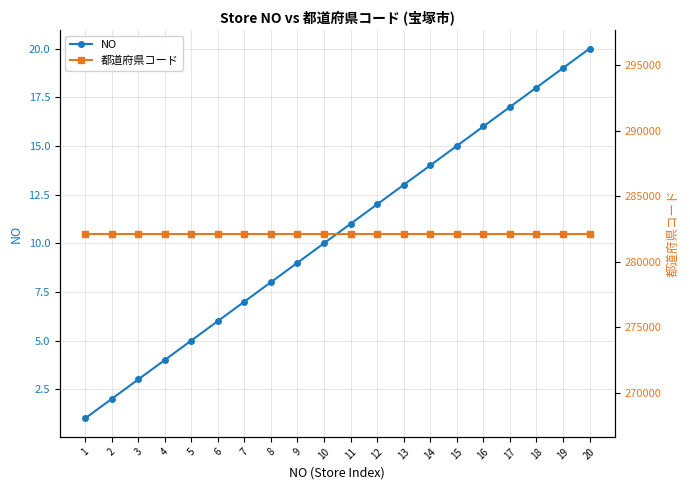

At which label is NO closest to 10?

10